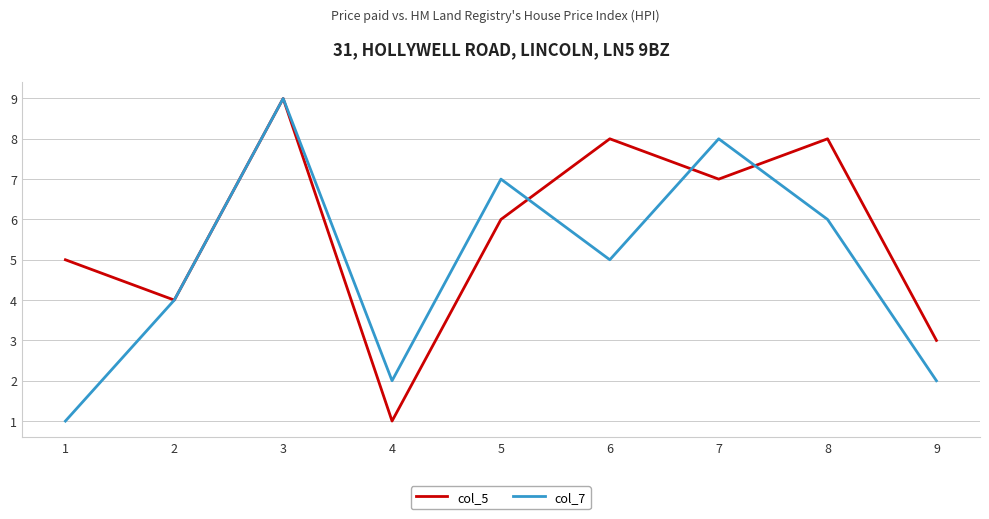

What is the difference between the highest and lowest values at 9?

1